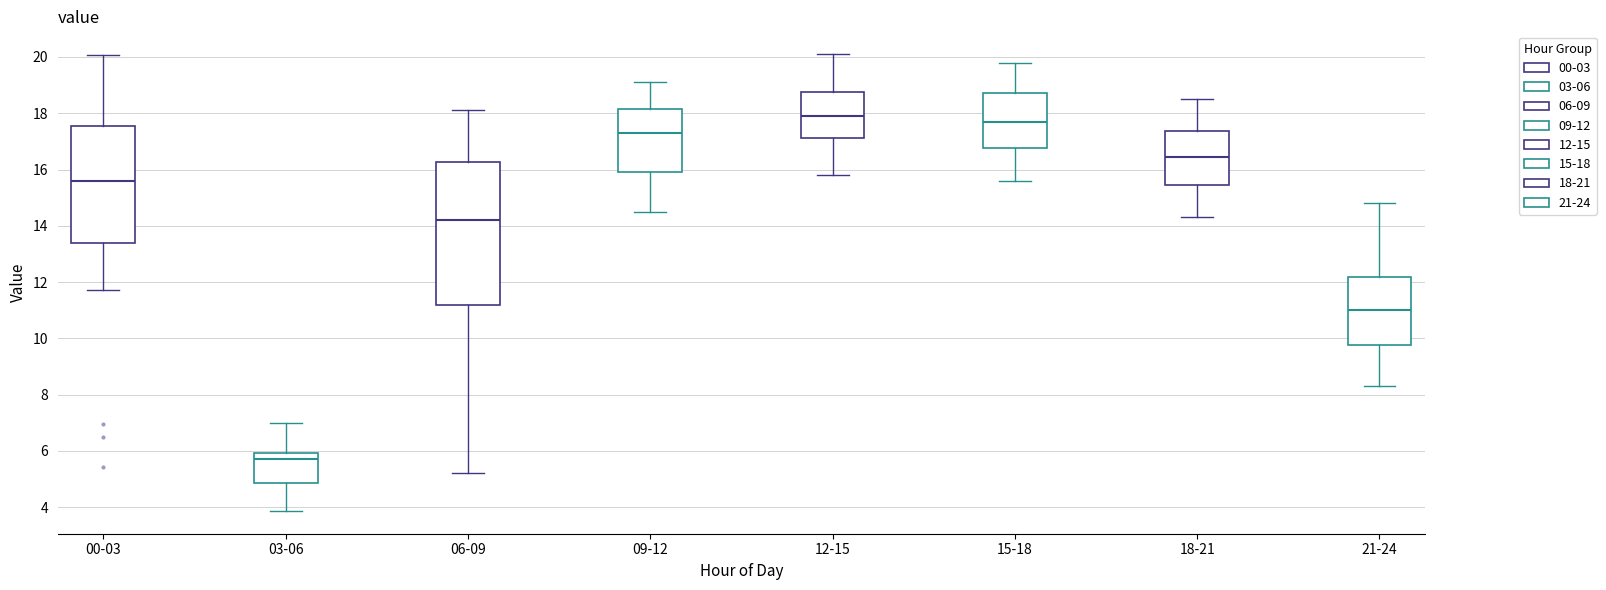

Where is the upper edge of the box for 12-15 on the y-axis? The values are not printed on the chart, so give them approximately, as read against the axis.

18.8